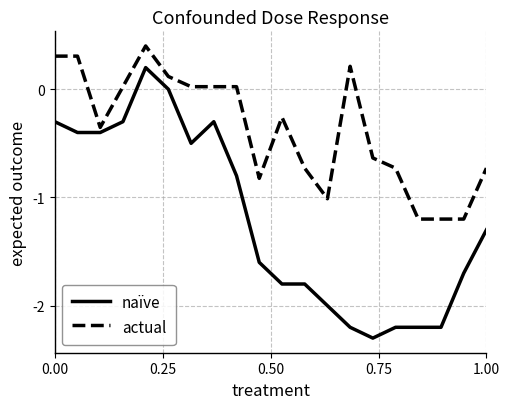

True or false: naïve and actual intersect in this chart.

False